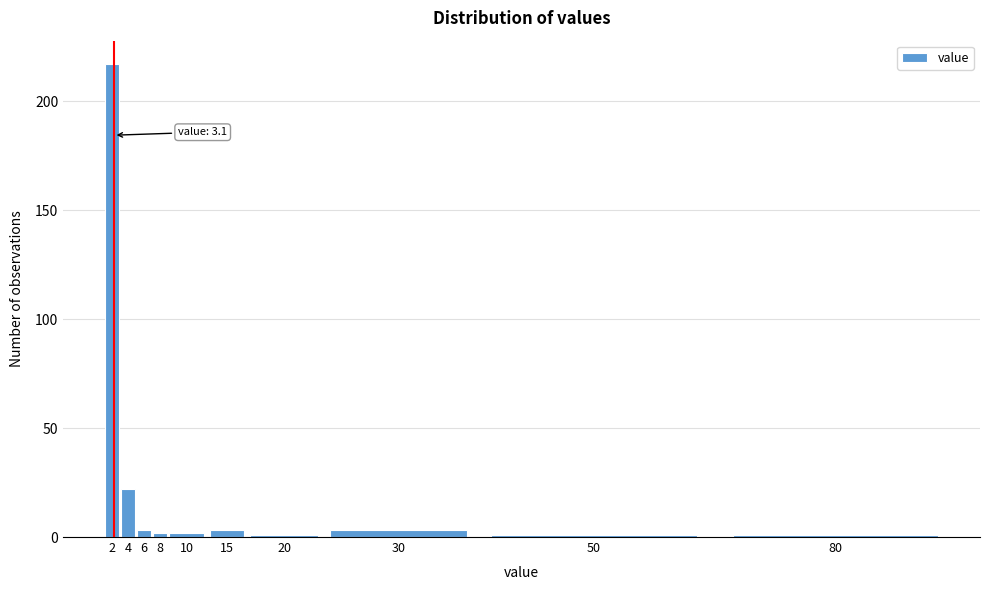

Reading left to right, extract all data points from this chart.

217	22	3	2	2	3	1	3	1	1